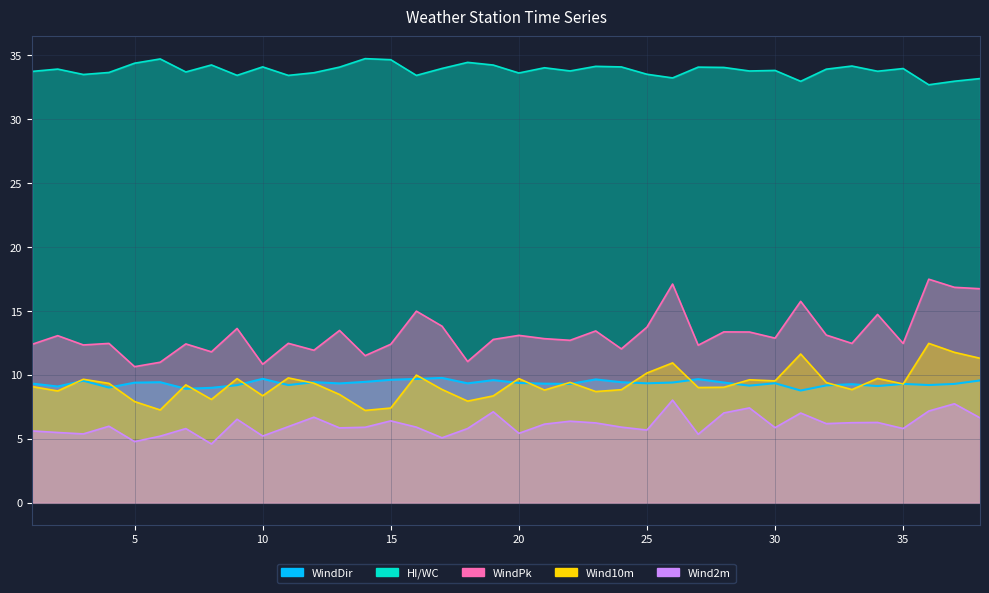

What is the total value across all series at 36?

79.1